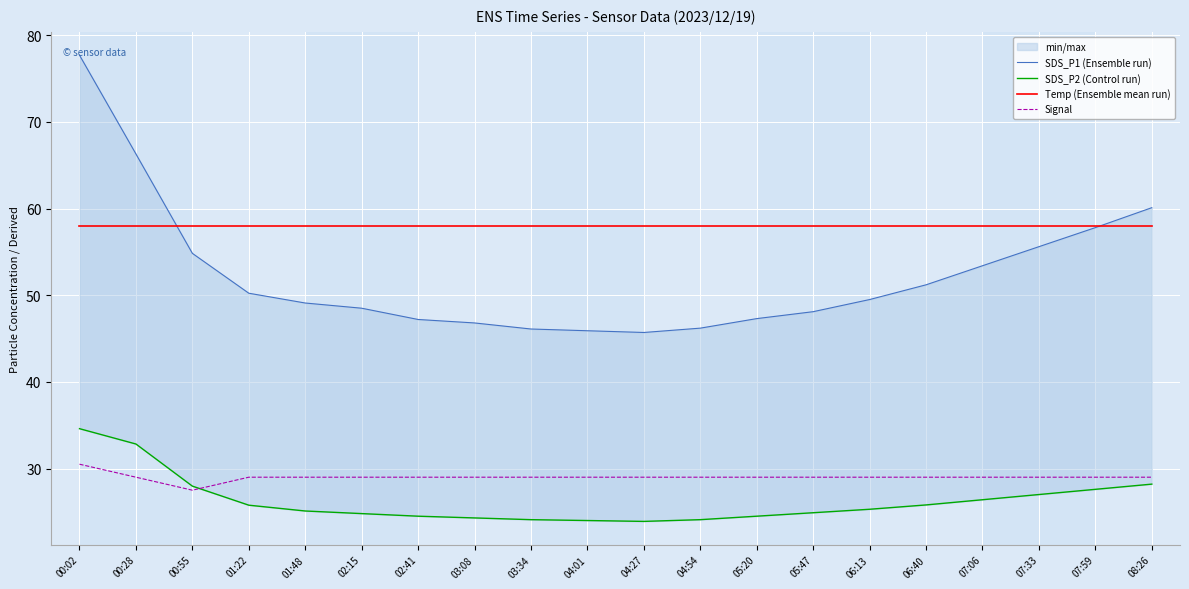

True or false: Signal has a value of 42.9 at 03:08.

False